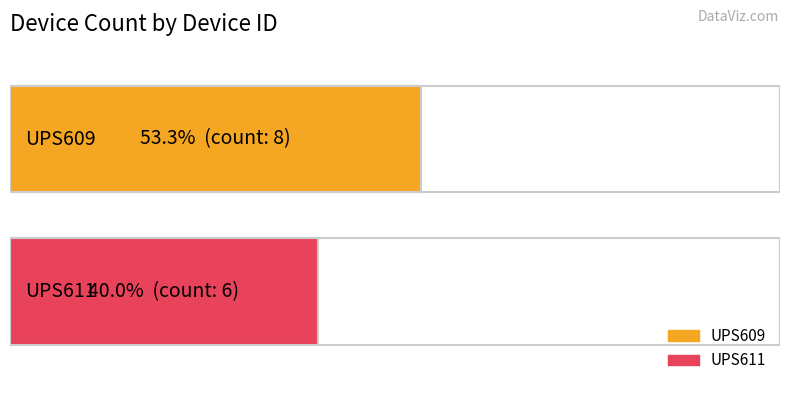

Between UPS611 and UPS609, which is larger?

UPS609